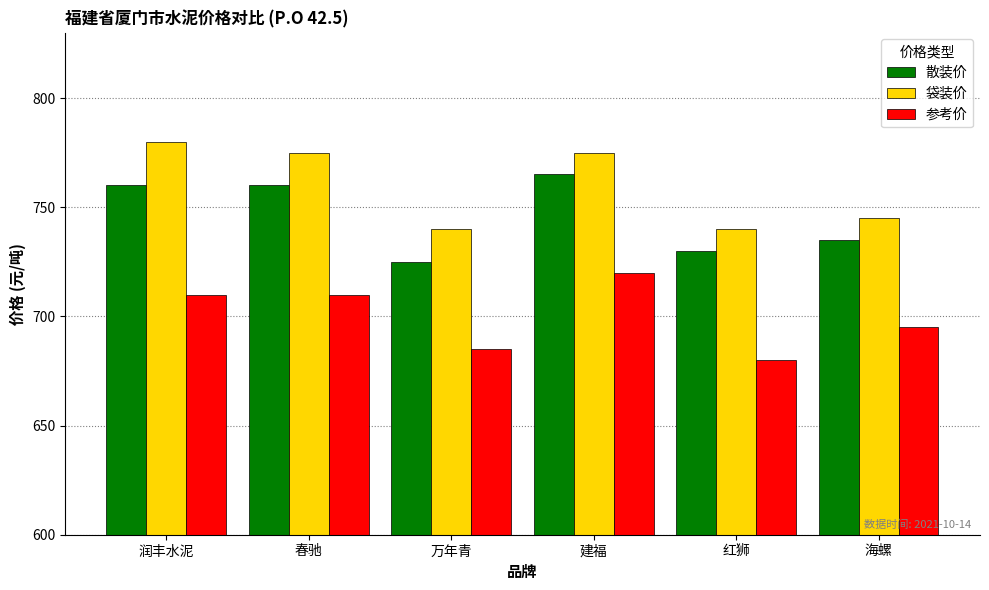

Reading left to right, list all the values displayed in this chart.

散装价: 760	760	725	765	730	735
袋装价: 780	775	740	775	740	745
参考价: 710	710	685	720	680	695